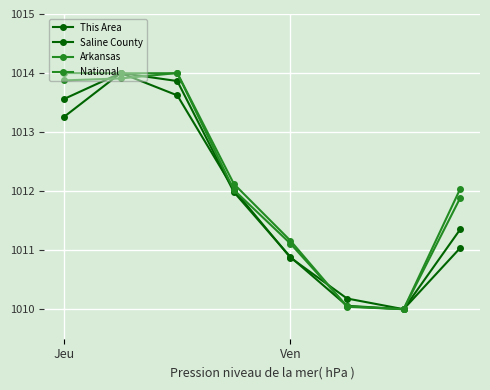

Count the number of data series in this chart.

4